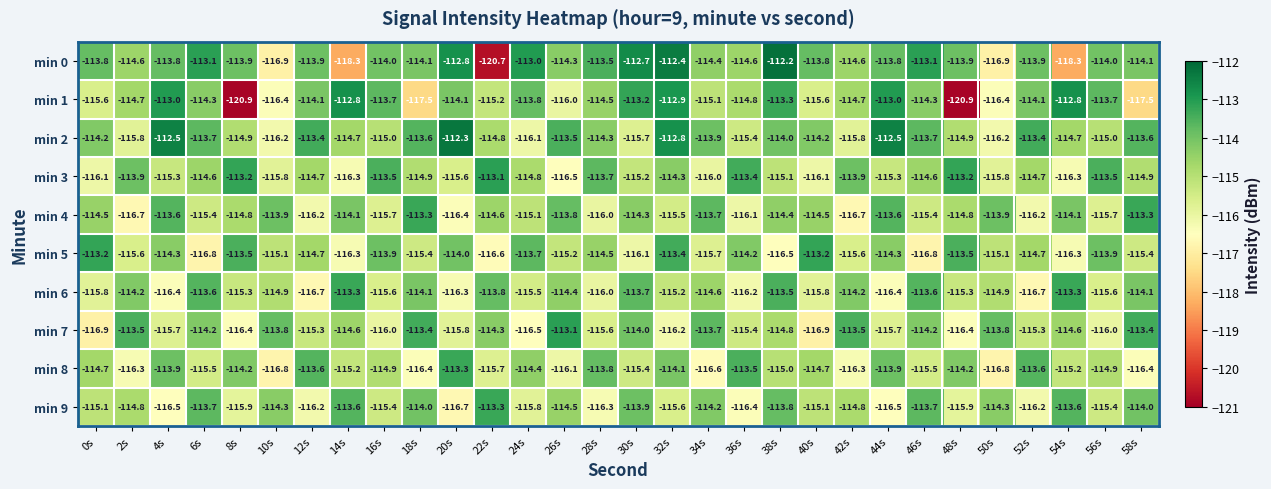

Is the value of min 6 at 56s greater than the value of min 3 at 46s?

No